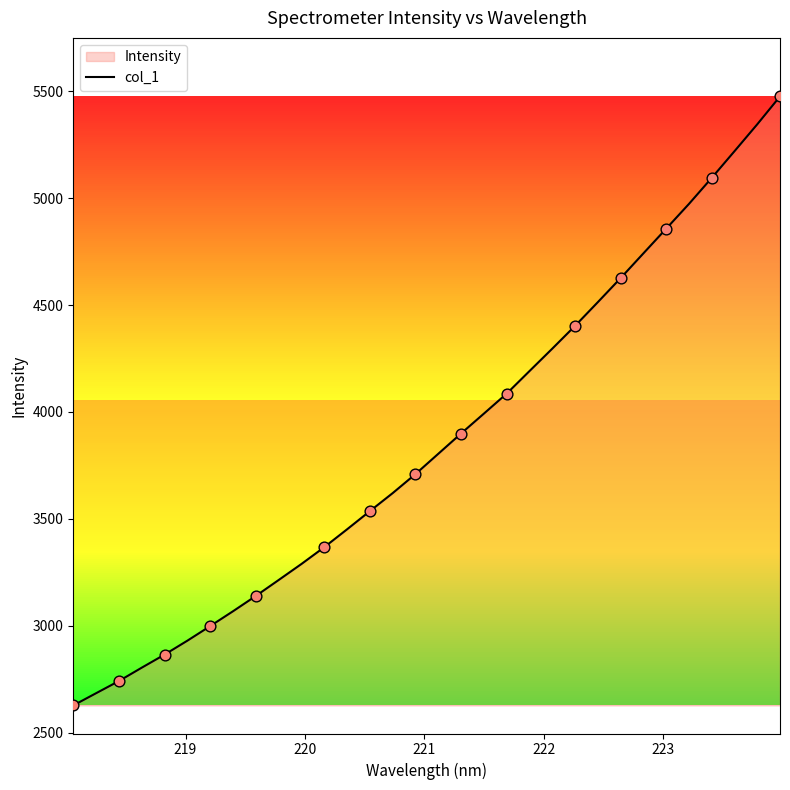

What is the difference between the maximum and minimum values?

2848.5